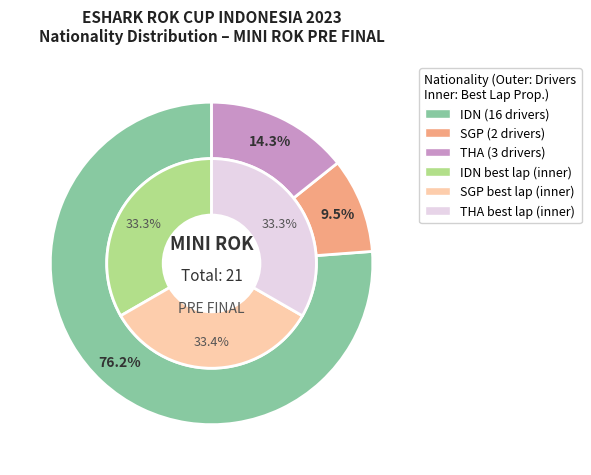

To the nearest percent, what is the average slice percentage?

33%